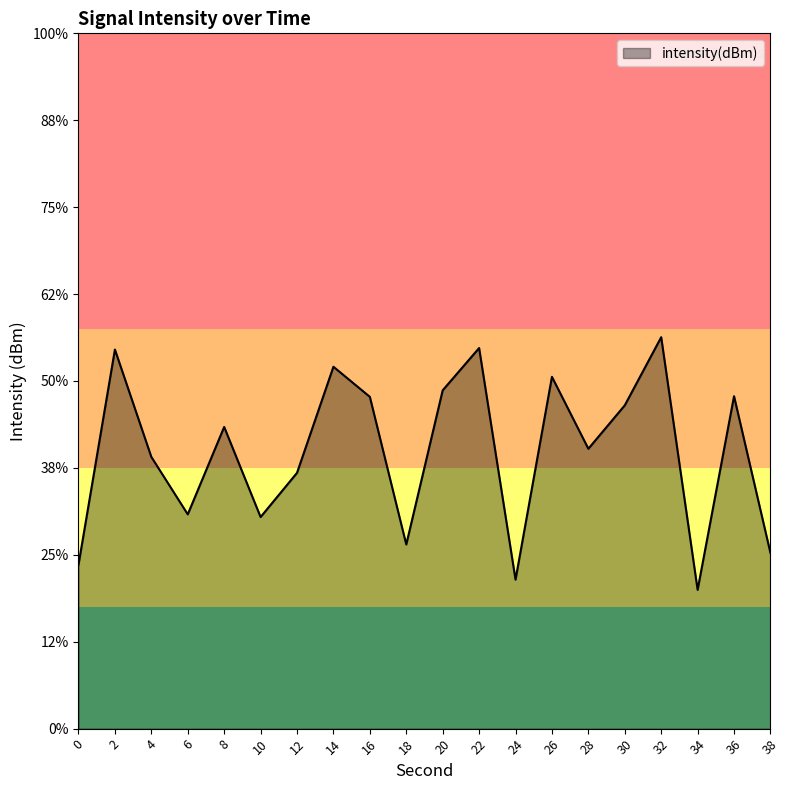

Which has a higher value, 12 or 30?

30